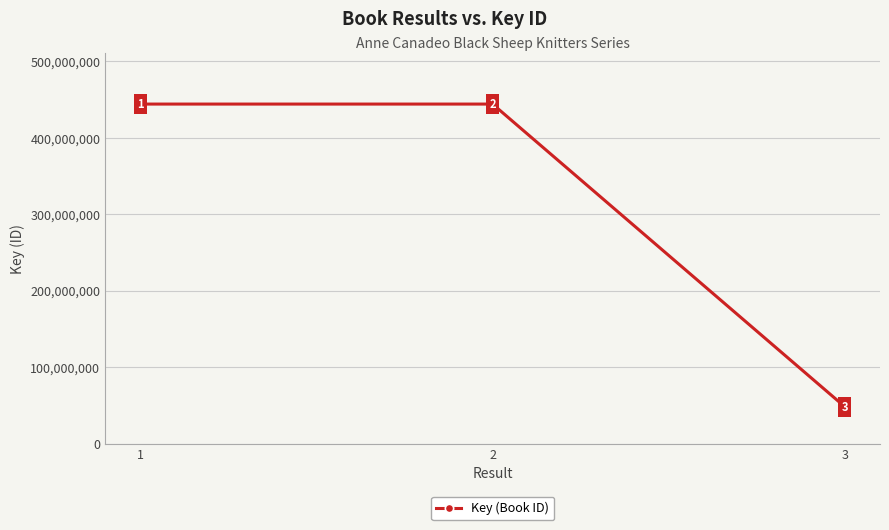

What is the sum of all values?

936365007